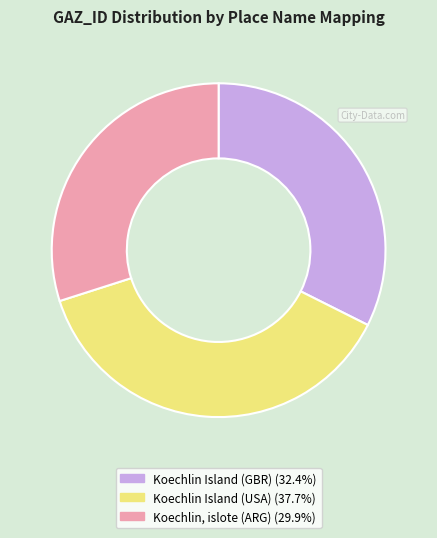

Approximately how many times larger is the value at Koechlin Island (GBR) compared to Koechlin Island (USA)?

0.9